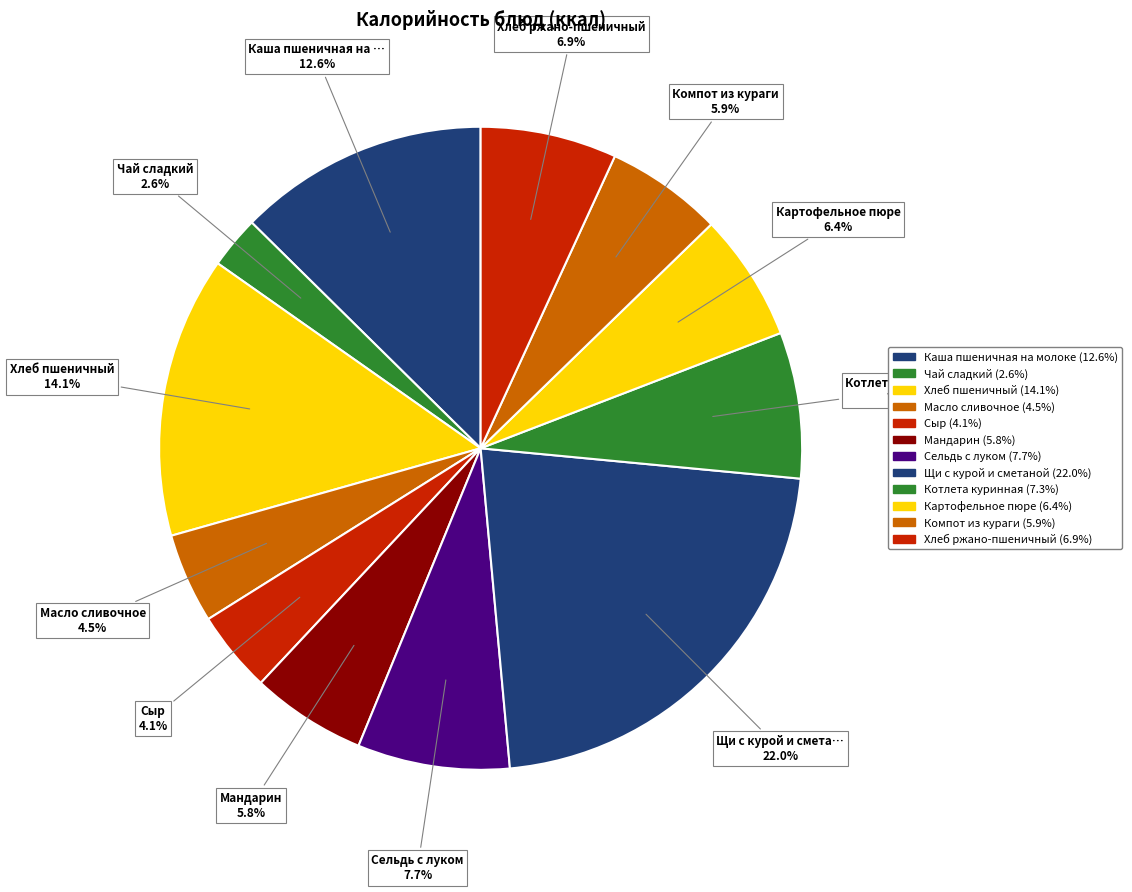

How much of the chart is everything except Каша пшеничная на молоке?

87.4%